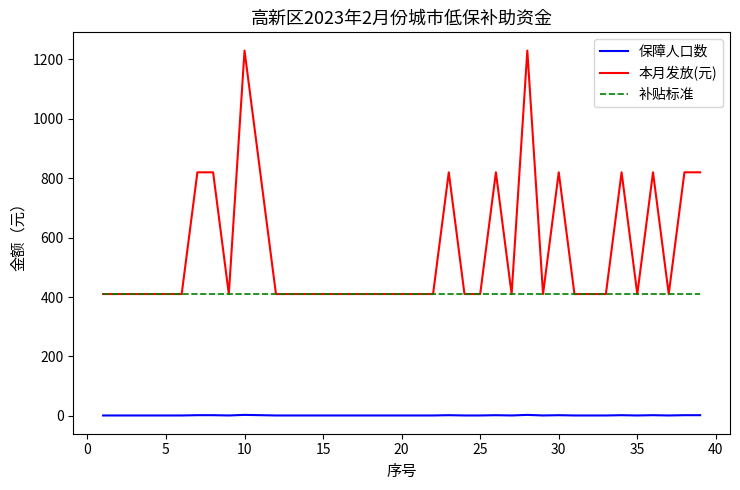

True or false: 保障人口数 and 本月发放(元) intersect in this chart.

False